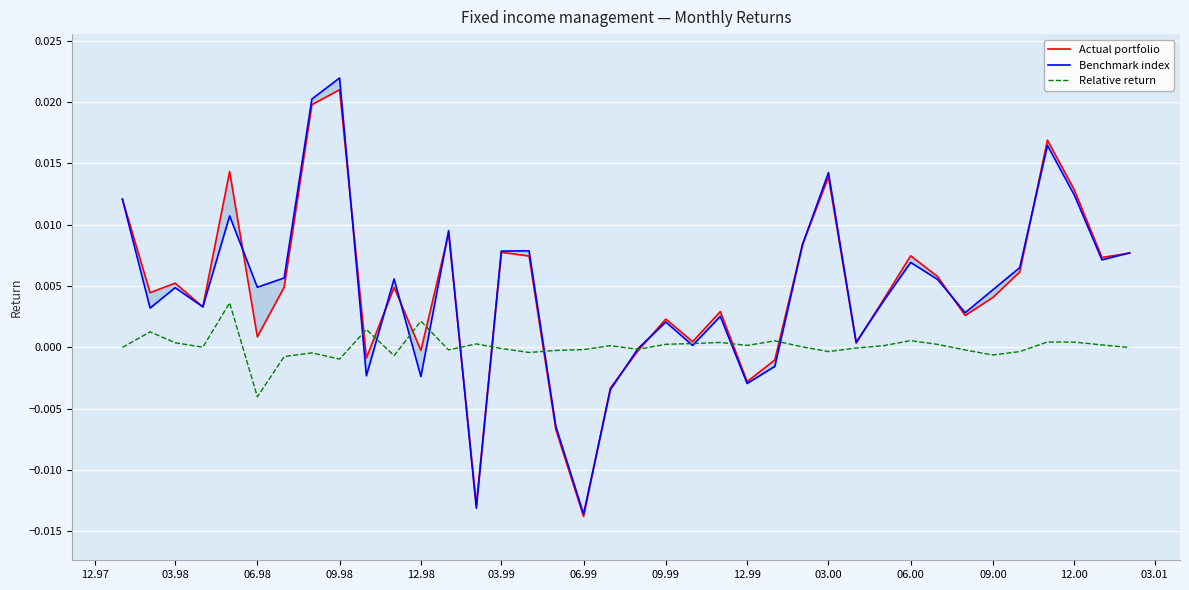

At which label does Relative return reach its minimum?

06.98